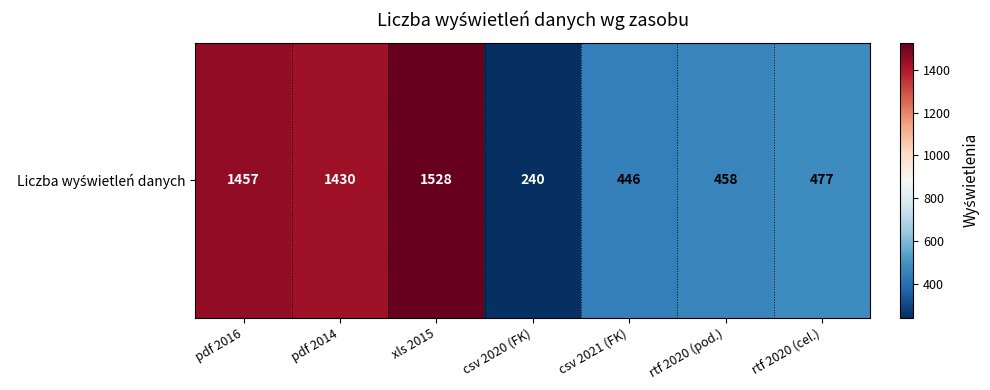

How many data points are less than 477?

3